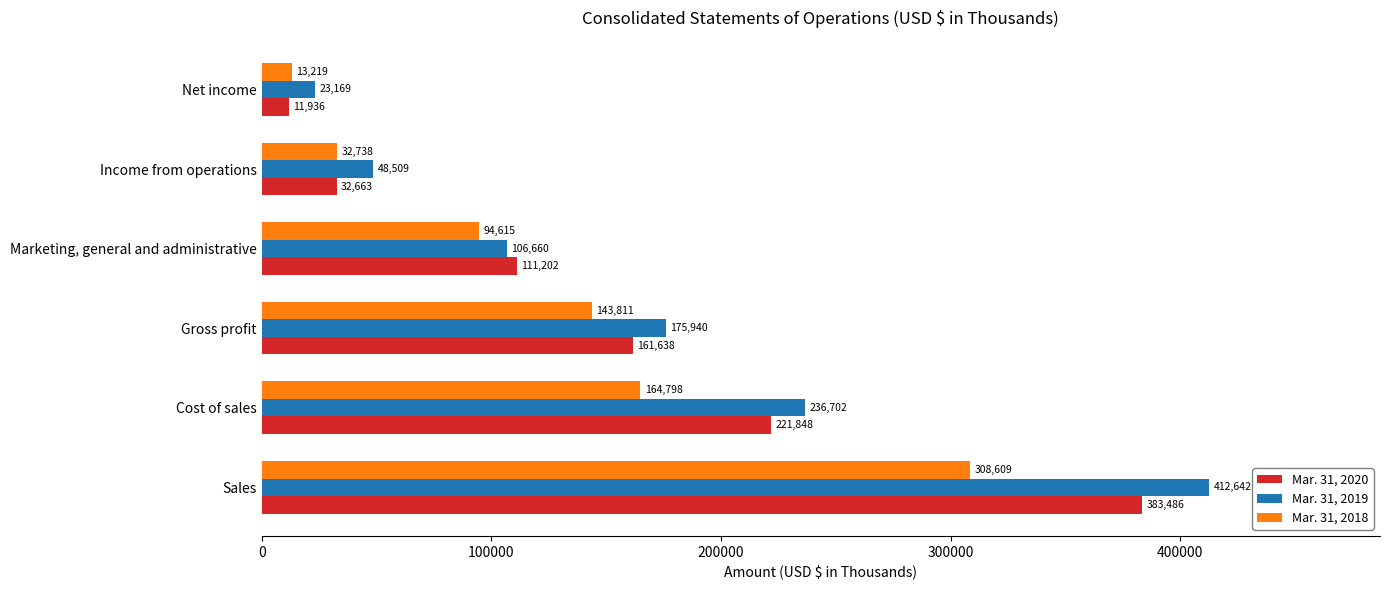

Where is Mar. 31, 2020 nearest to the value 197711?

Cost of sales